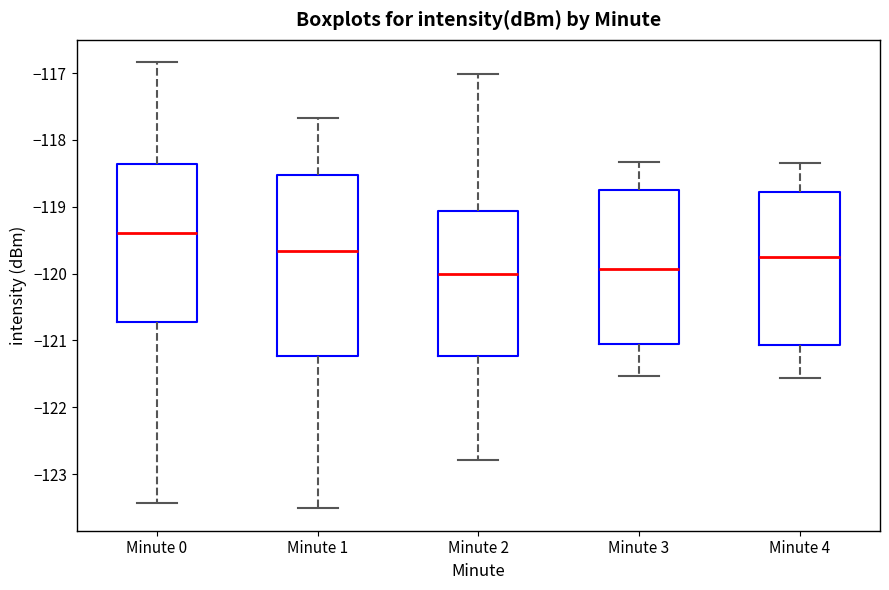

Reading left to right, read every box against the y-axis: the position of its median line, the range the box covers, and the ends of its whiskers. The values are not printed on the chart, so give them approximately, as read against the axis.

Minute 0: median -119.4, box -120.7 to -118.4, whiskers -123.4 to -116.8
Minute 1: median -119.7, box -121.2 to -118.5, whiskers -123.5 to -117.7
Minute 2: median -120.0, box -121.2 to -119.1, whiskers -122.8 to -117.0
Minute 3: median -119.9, box -121.0 to -118.8, whiskers -121.5 to -118.3
Minute 4: median -119.8, box -121.1 to -118.8, whiskers -121.6 to -118.3